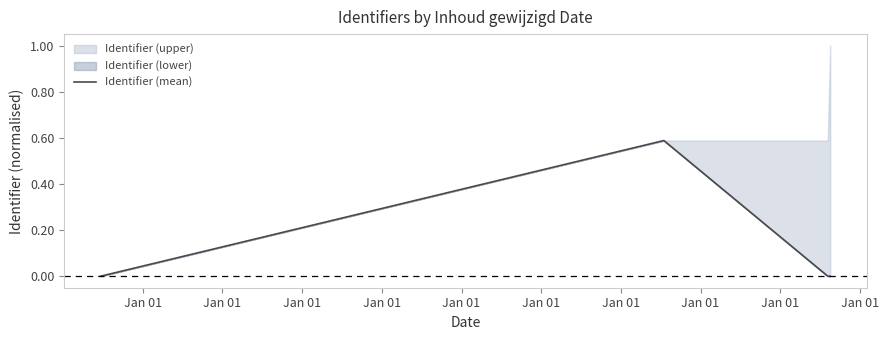

Is this an area chart (filled region under the line)?

No